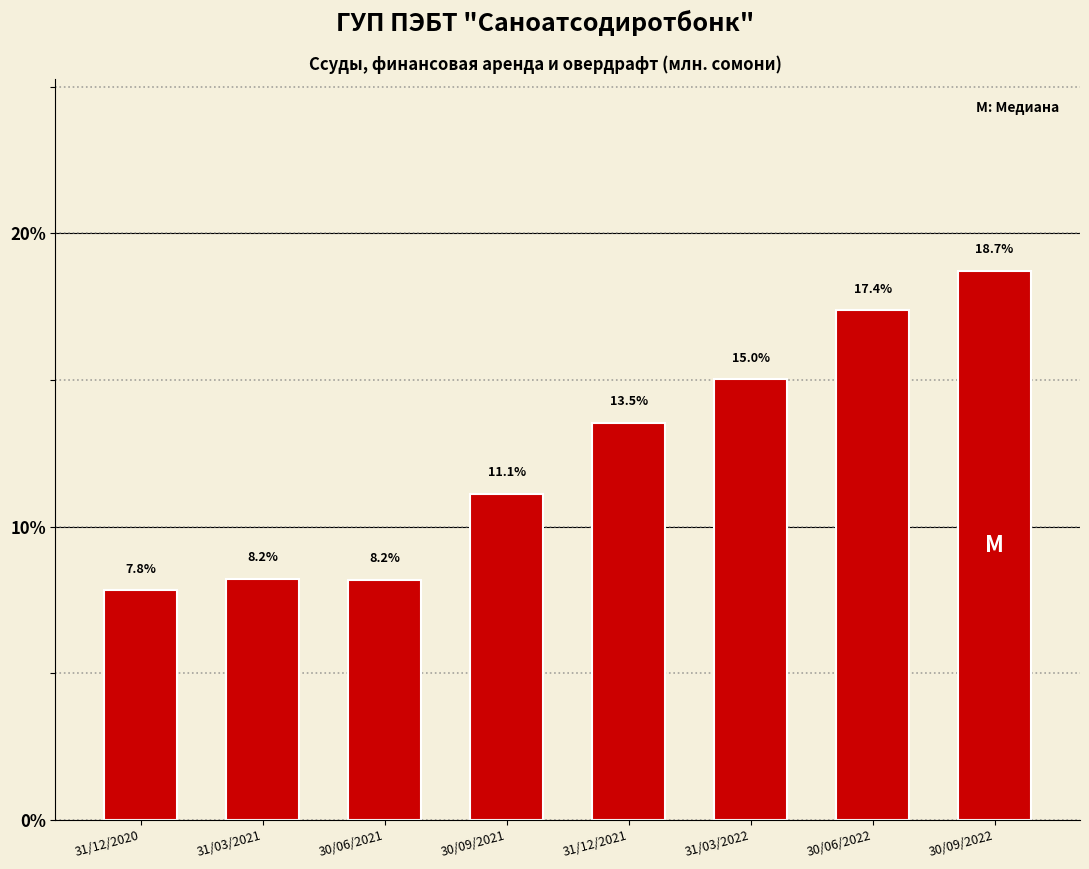

Reading left to right, transcribe all the data shown in this chart.

7.8	8.2	8.2	11.1	13.5	15.0	17.4	18.7